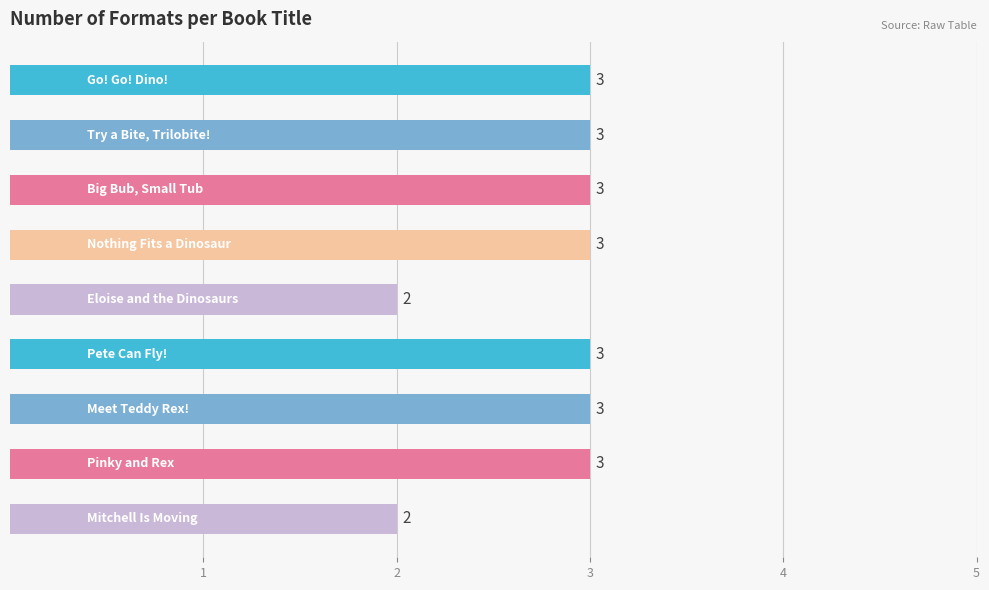

What is the average value?

3